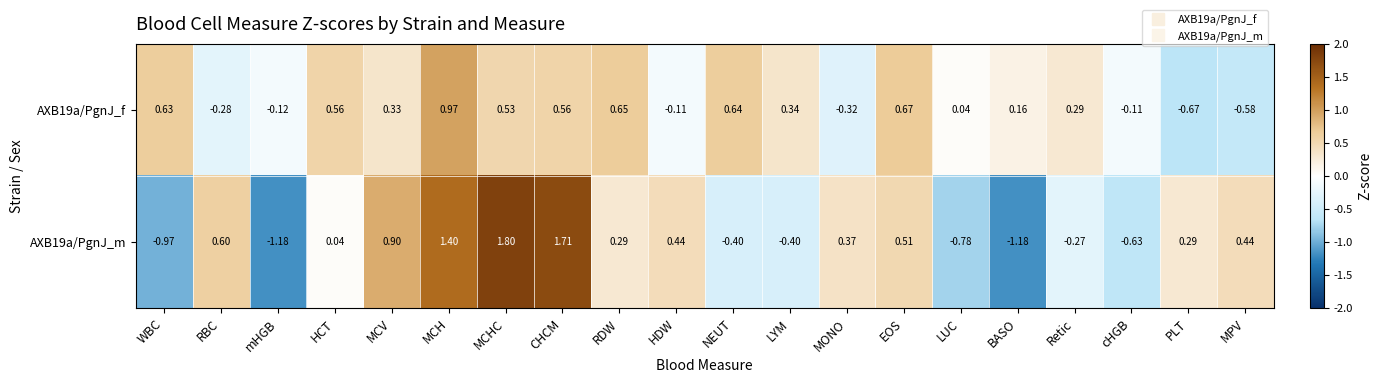

At which category does the chart reach its peak across all series?

MCHC